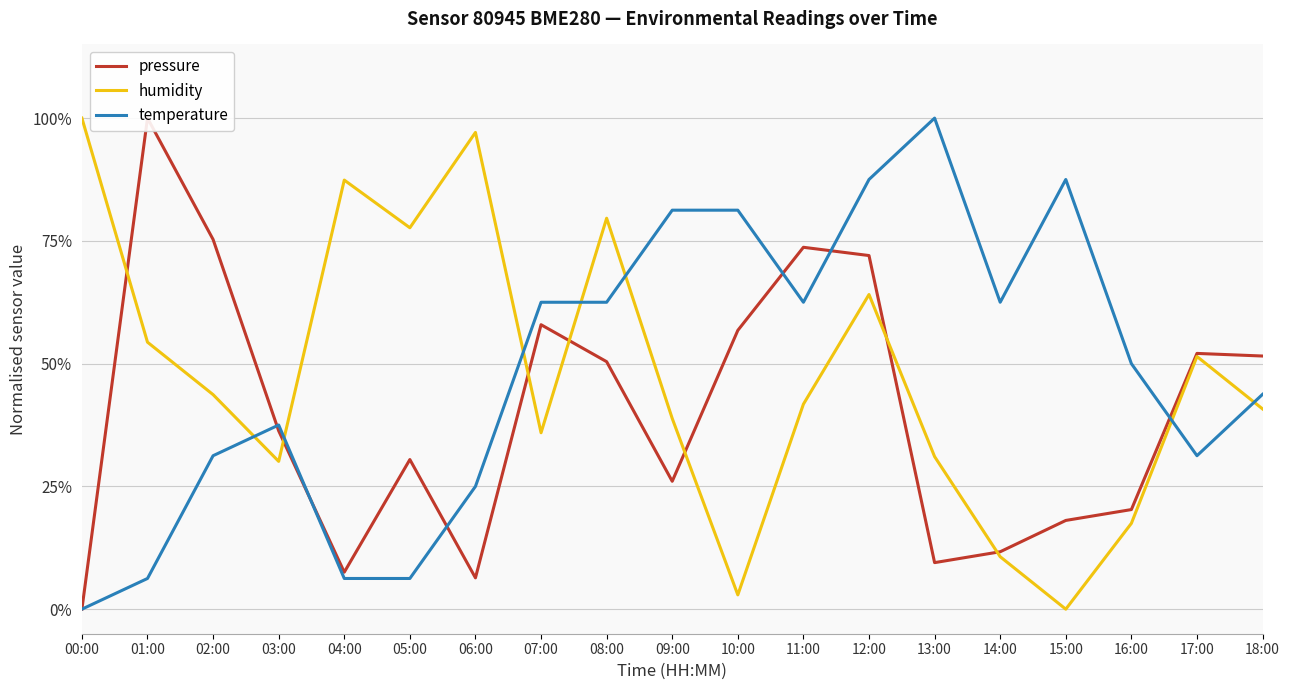

What is the label of the 18th point from the left?

17:00